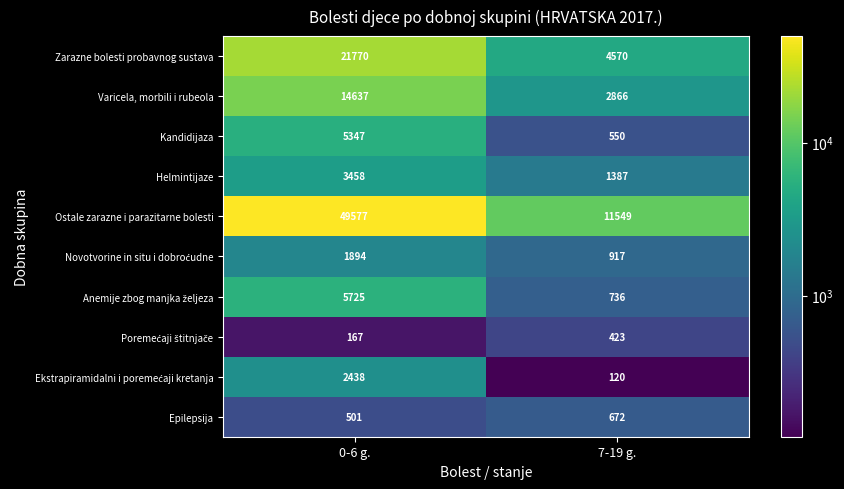

Rank the categories by Kandidijaza value from lowest to highest.

7-19 g., 0-6 g.